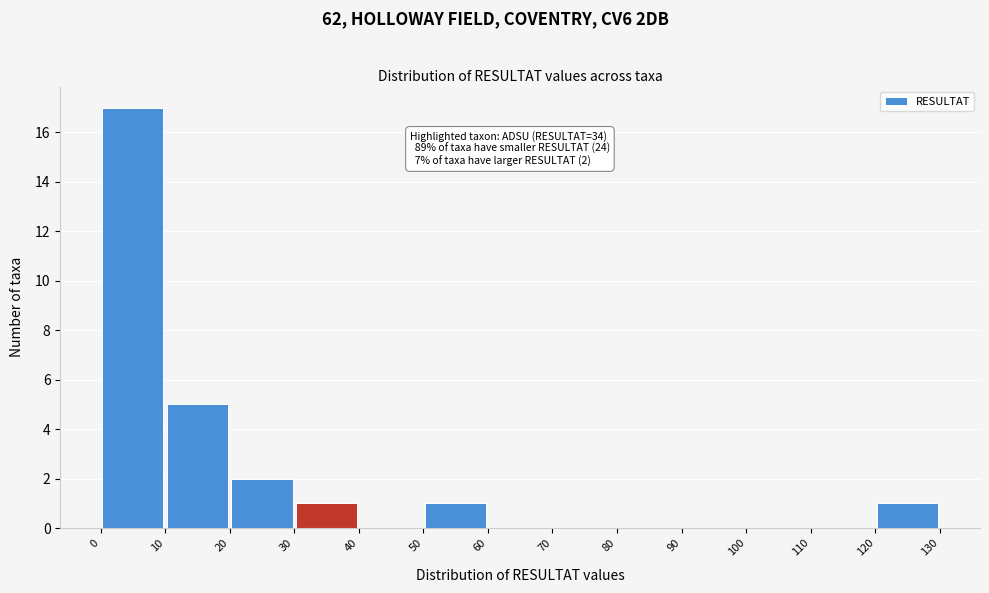

Which range on the x-axis has the tallest bar?

0 to 10